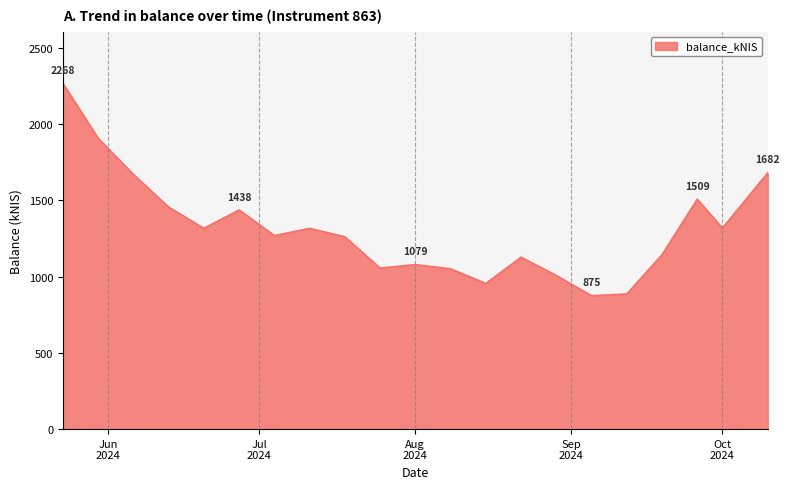

What is the minimum value shown in the chart?

875.2